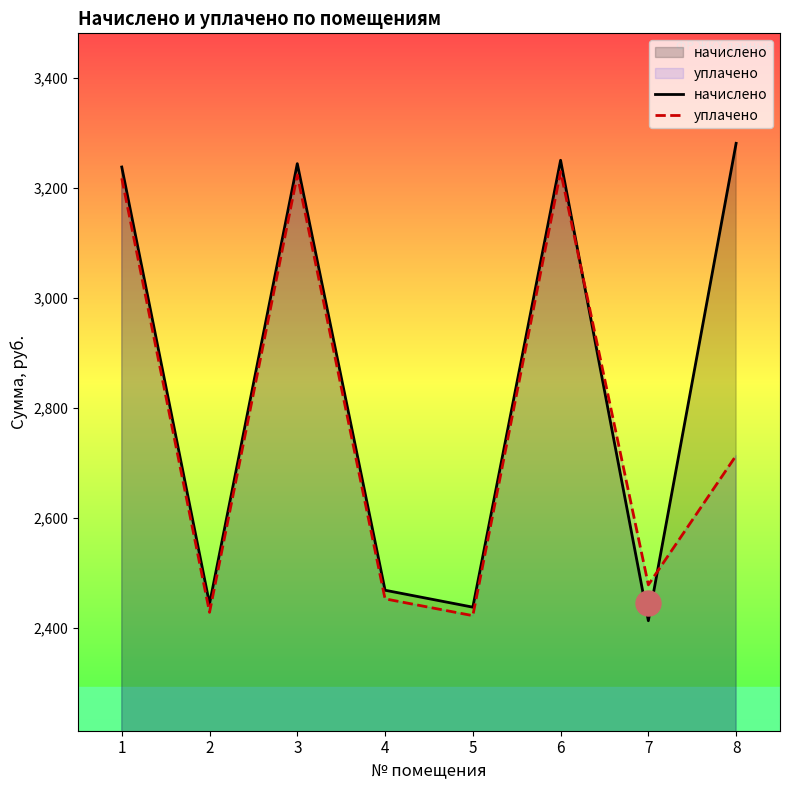

Between which two adjacent categories do уплачено and начислено first intersect?

6 and 7